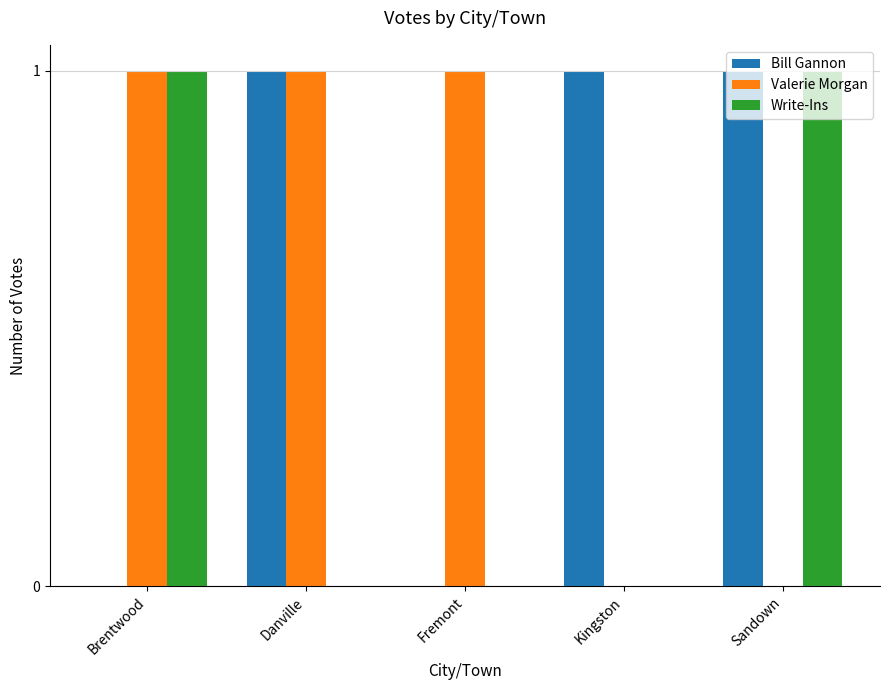

Is the value of Bill Gannon at Sandown greater than the value of Write-Ins at Danville?

Yes